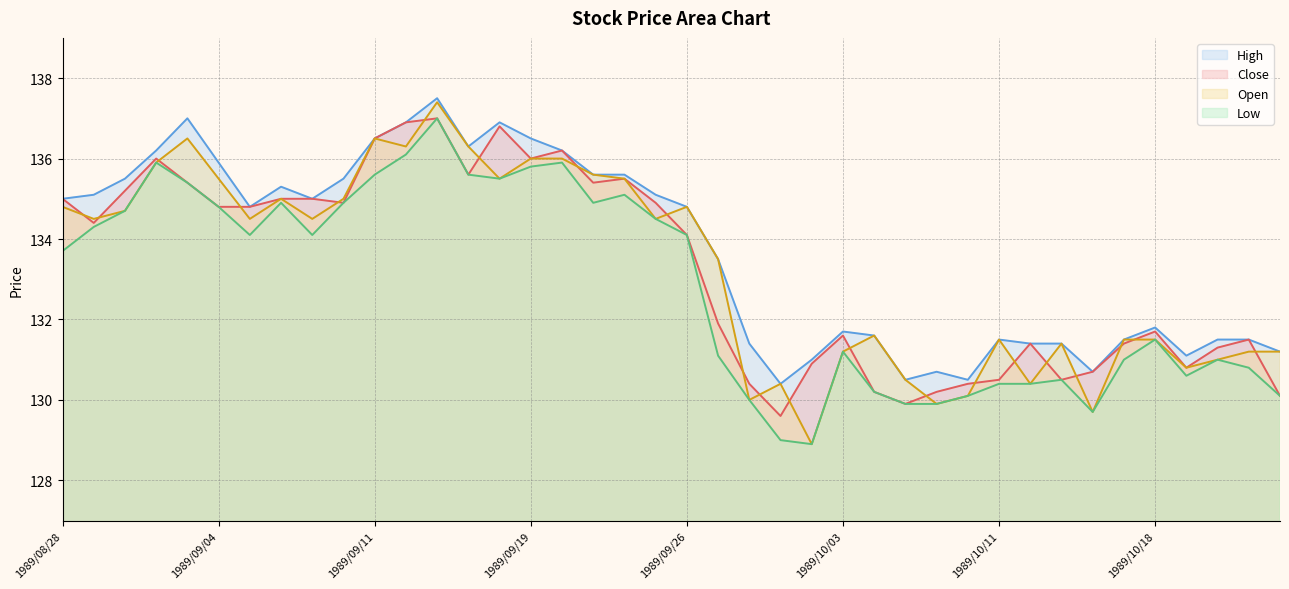

What is the total value across all series at 1989/08/31?

544.0